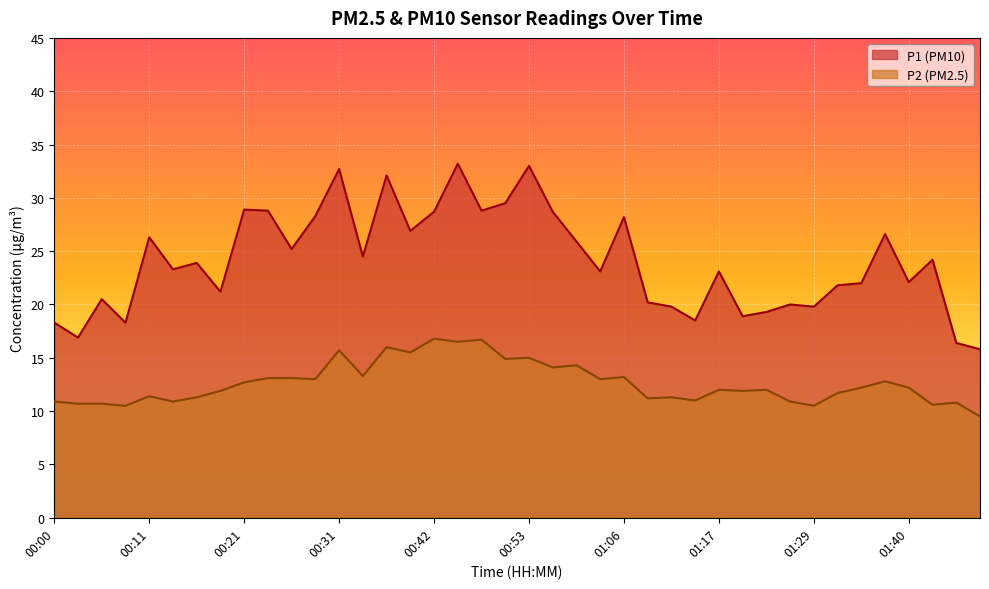

What is the total value across all series at 00:08?

28.8